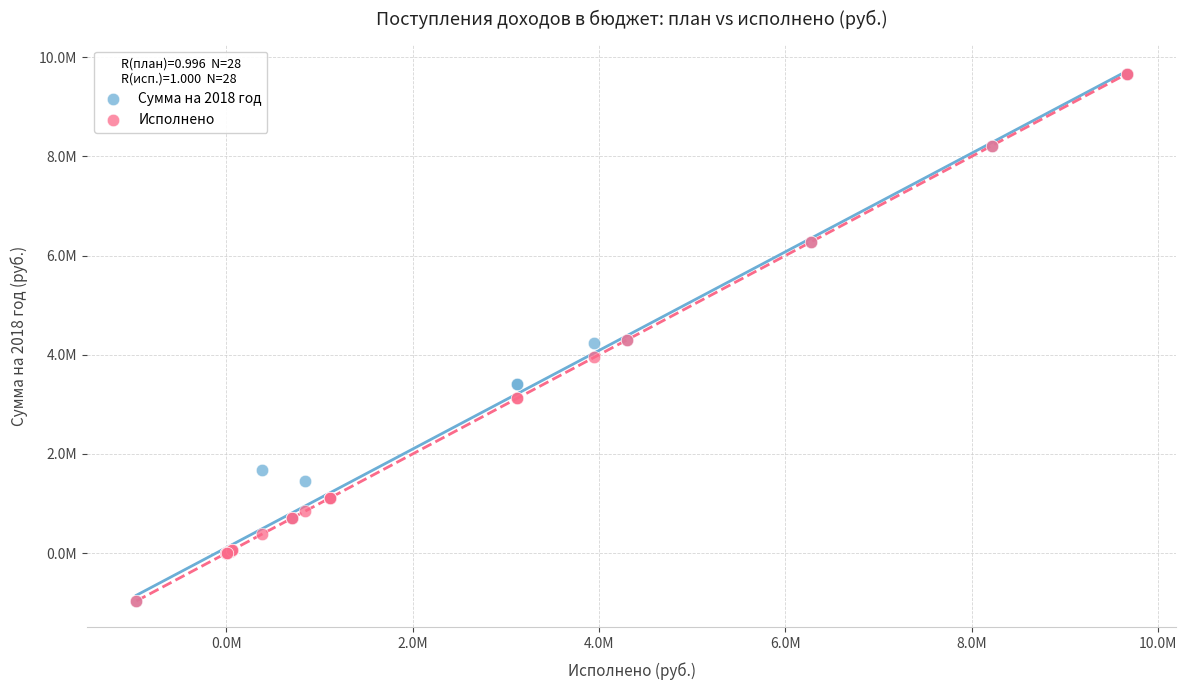

Which series has the widest spread of Y values?

Исполнено